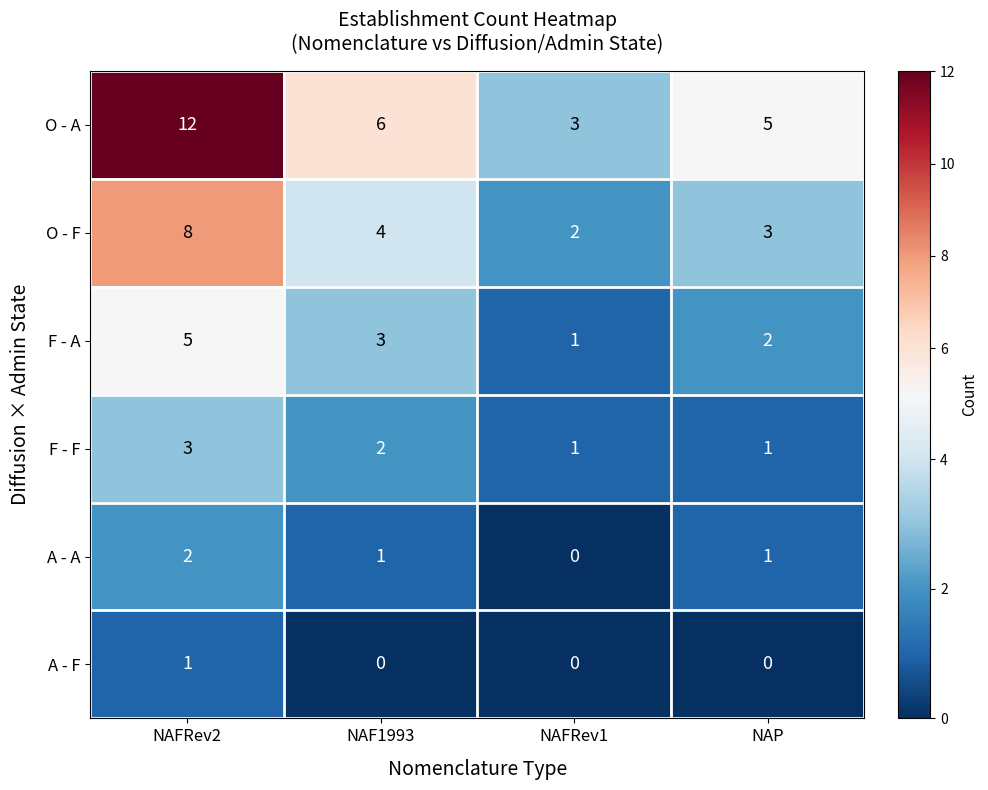

How many distinct data groups are displayed?

6